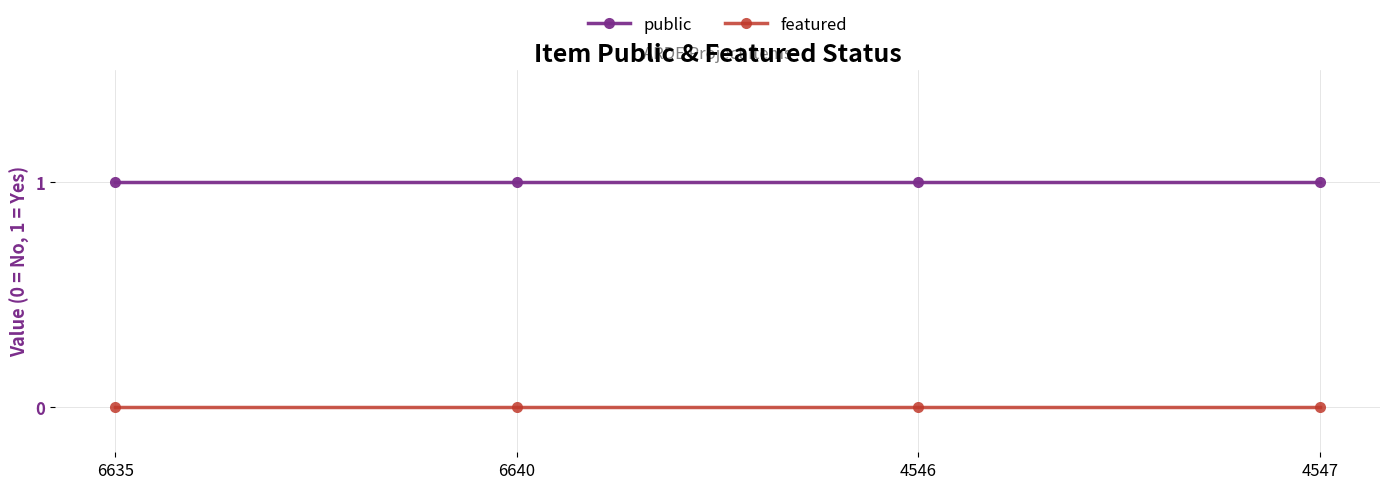

The public series shows 2 at 4547. True or false?

False